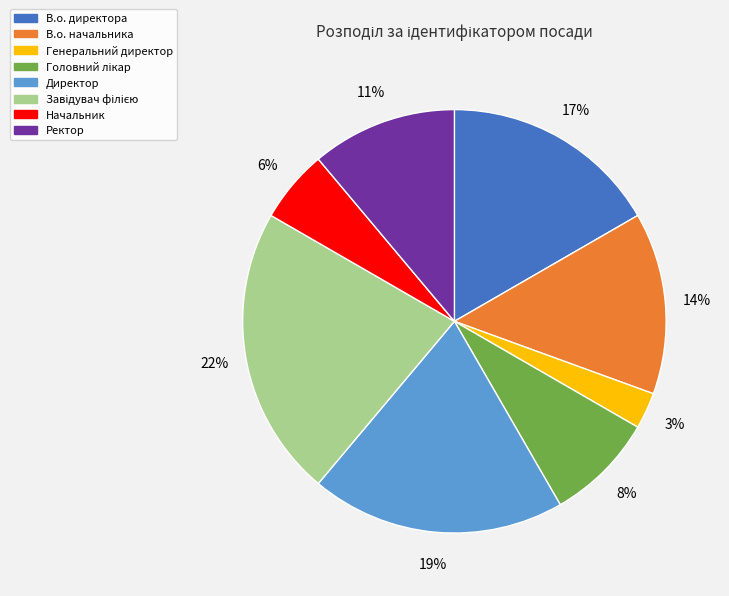

Does Директор represent more than half of the total?

No